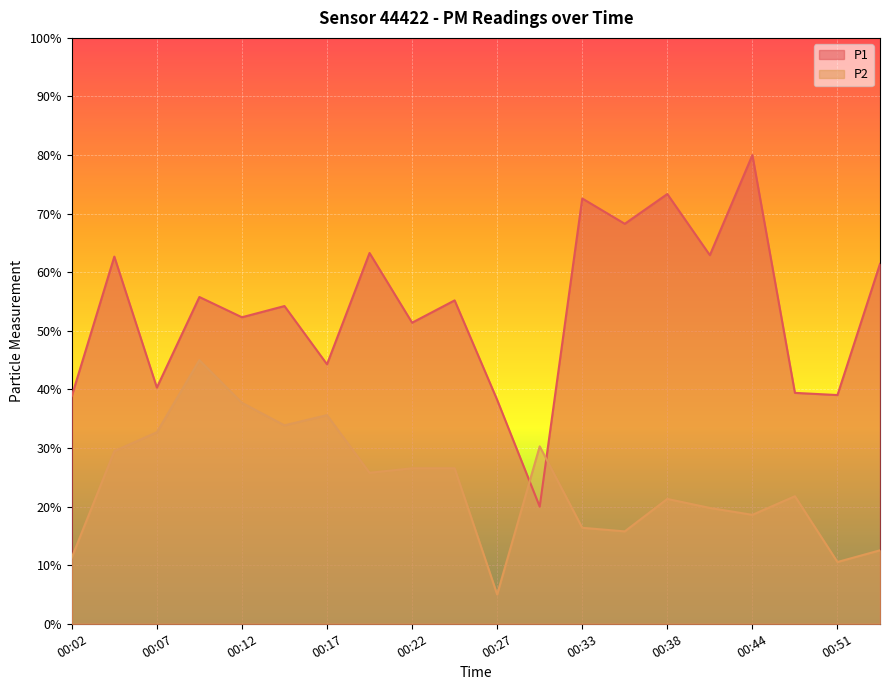

What is the difference between the maximum and minimum values in the P1 series?

60.0